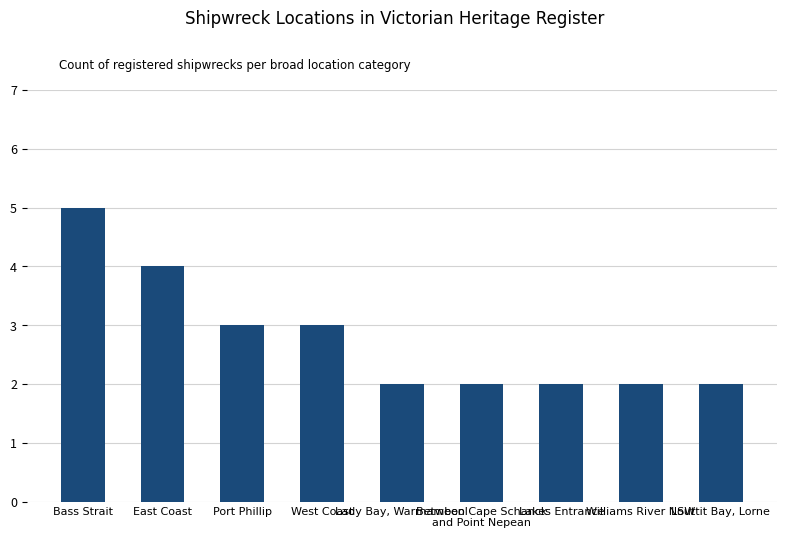

What is the value of the 3rd bar from the left?

3